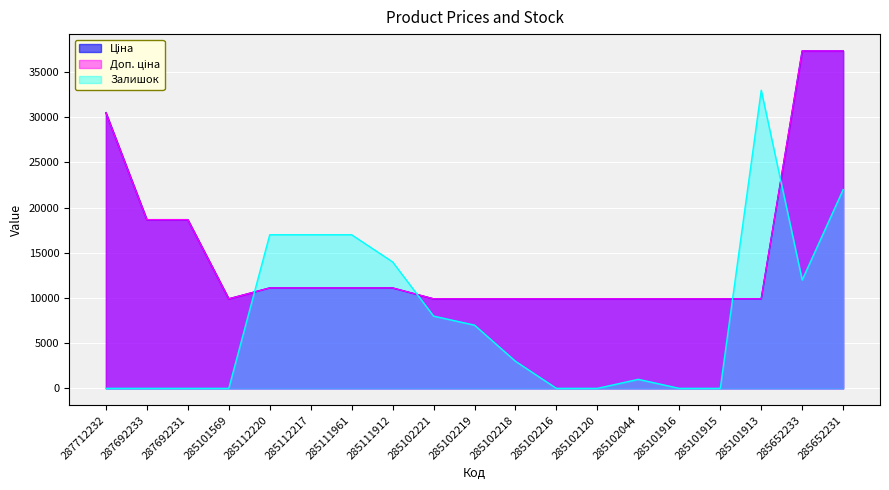

True or false: Залишок and Доп. ціна intersect in this chart.

True